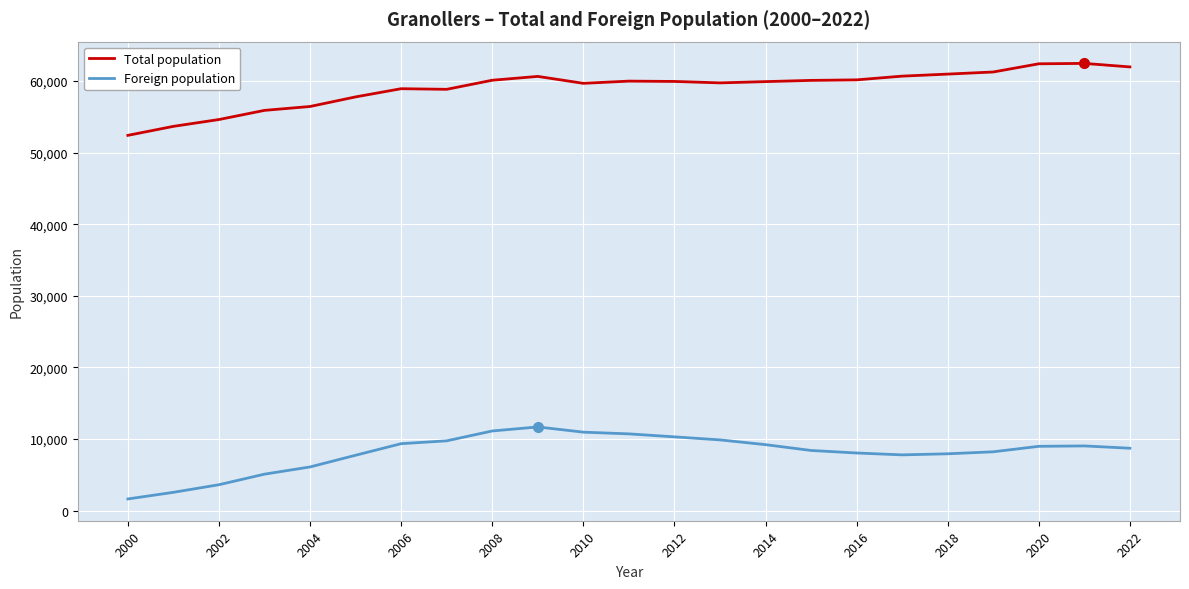

Rank the series by their average value, from lowest to highest.

Foreign population, Total population